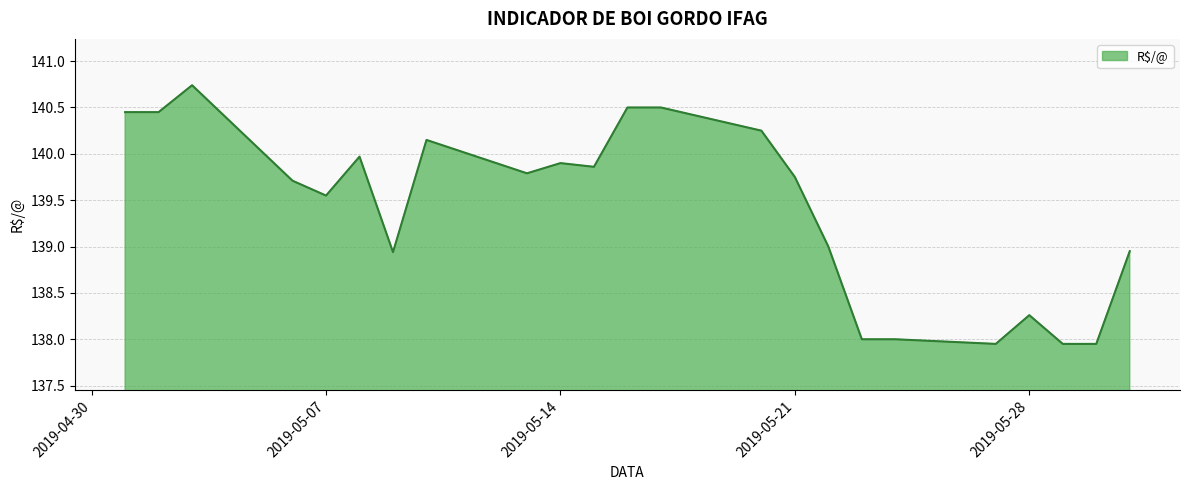

List the labels in order of value, smallest first.

2019-05-27, 2019-05-29, 2019-05-30, 2019-05-23, 2019-05-24, 2019-05-28, 2019-05-09, 2019-05-31, 2019-05-22, 2019-05-07, 2019-05-06, 2019-05-21, 2019-05-13, 2019-05-15, 2019-05-14, 2019-05-08, 2019-05-10, 2019-05-20, 2019-05-01, 2019-05-02, 2019-05-16, 2019-05-17, 2019-05-03